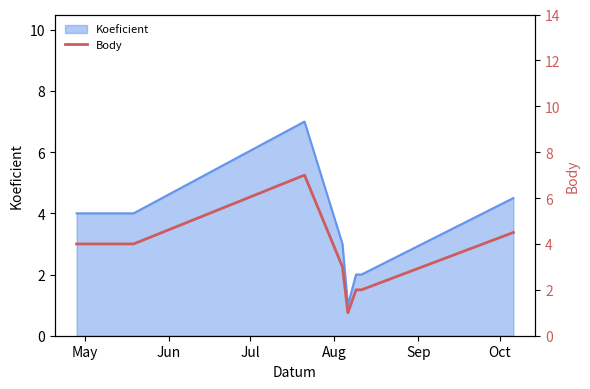

What is the lowest value of the Koeficient series?

1.0